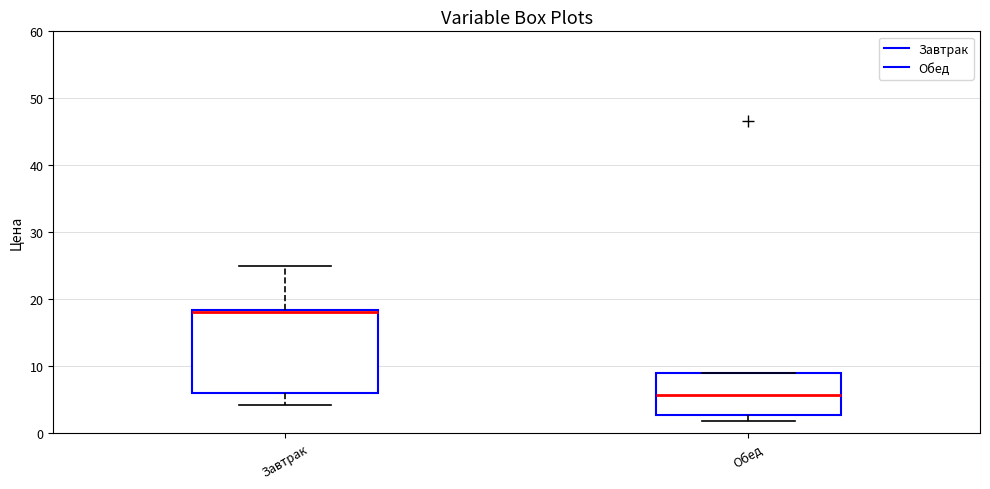

Reading left to right, transcribe this box plot: for each box, give where its median line is, the range the box spans, and where its two whiskers end, as read against the y-axis. The values are not printed on the chart, so give them approximately, as read against the axis.

Завтрак: median 18 (drawn on the box's upper edge), box 6 to 18, whiskers 4 to 25
Обед: median 6, box 3 to 9, whiskers 2 to 9